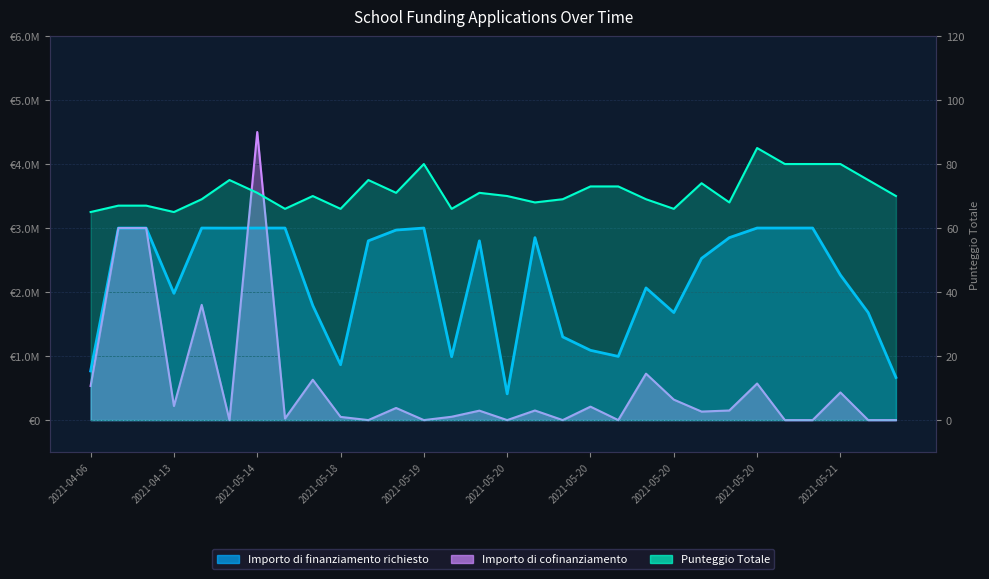

What is the total value across all series at 2021-05-20?

1042066.0